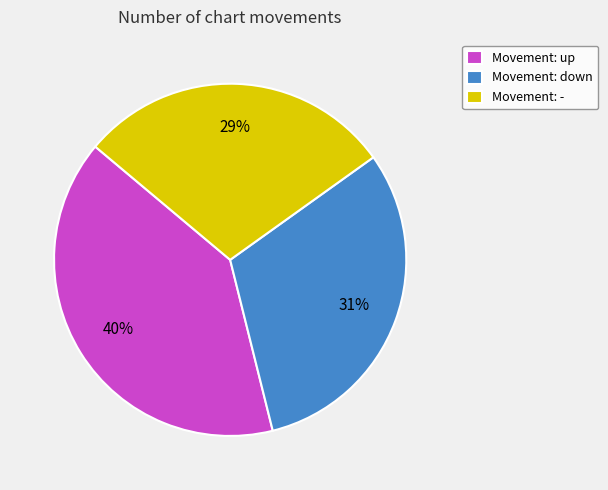

How many segments does this pie chart have?

3